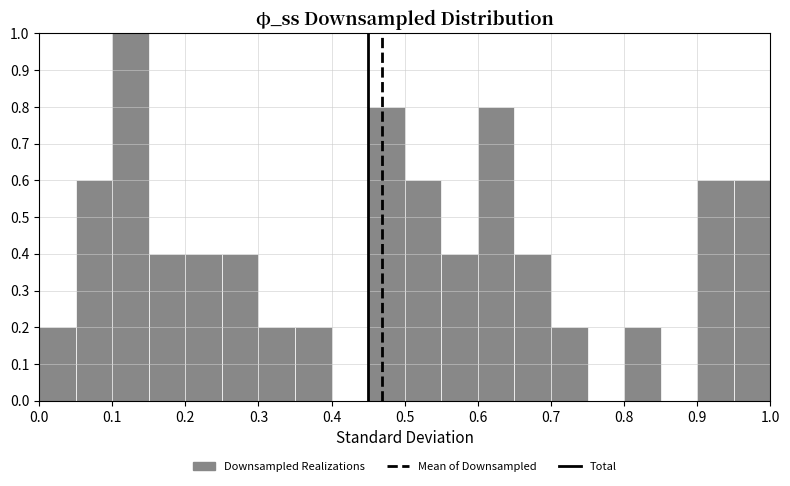

Which range on the x-axis has the tallest bar?

0.10 to 0.15